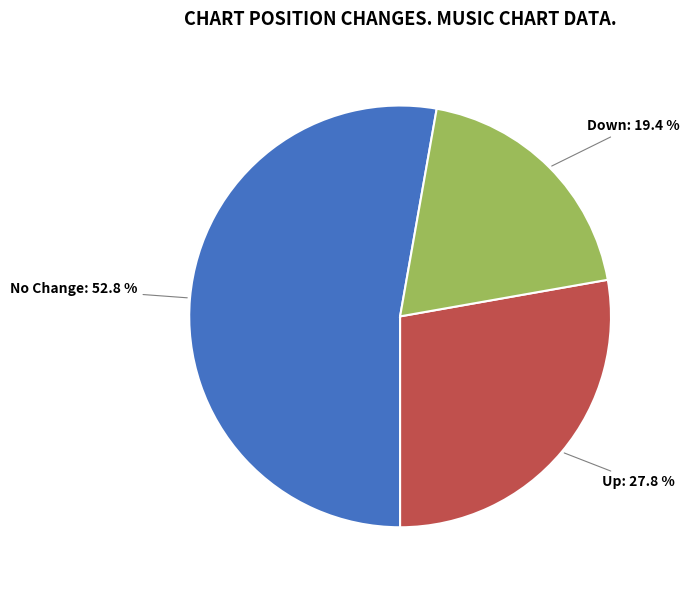

Does any single category account for the majority?

Yes